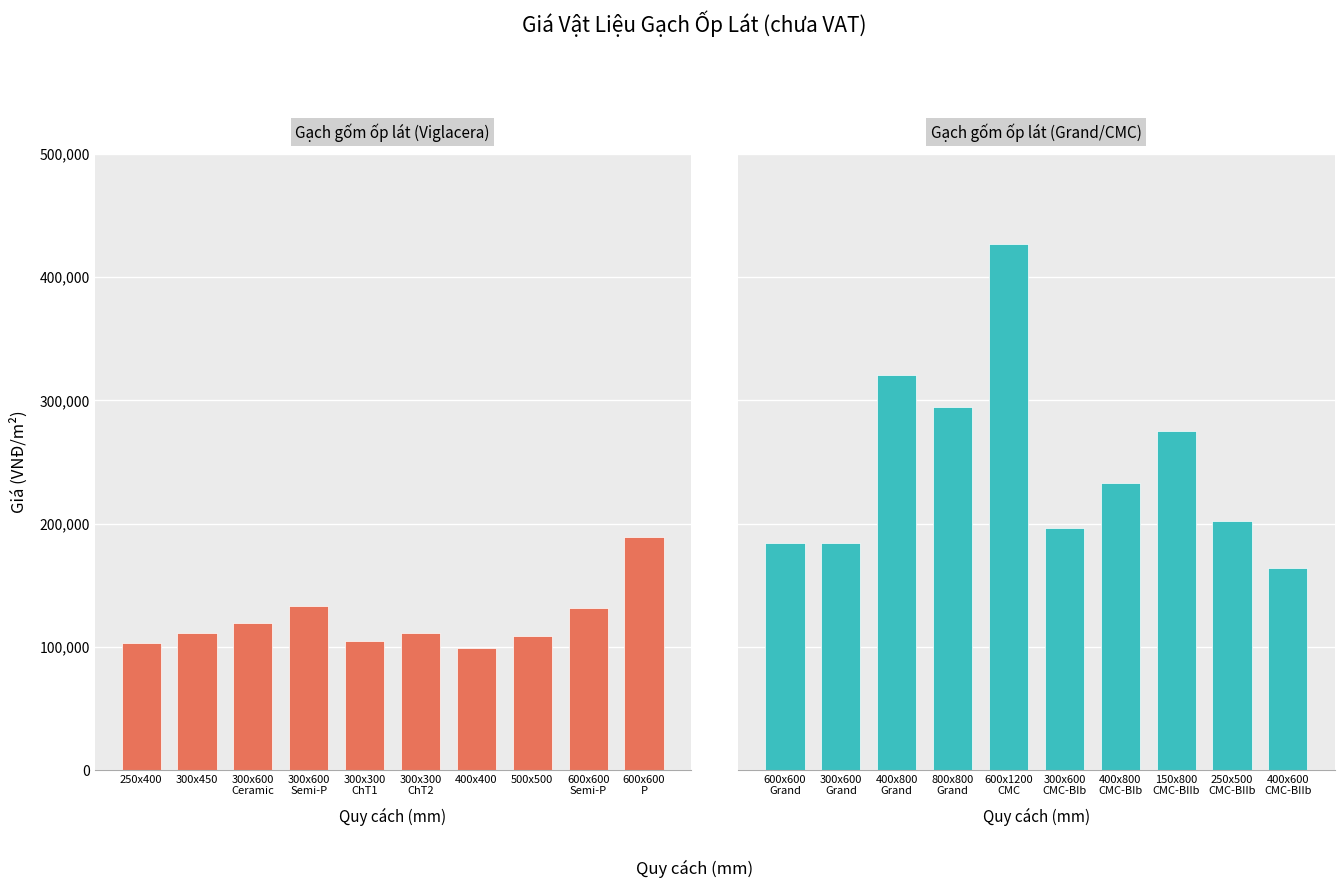

List the series in order of their overall mean, lowest first.

Gạch gốm ốp lát (Viglacera), Gạch gốm ốp lát (Grand/CMC)